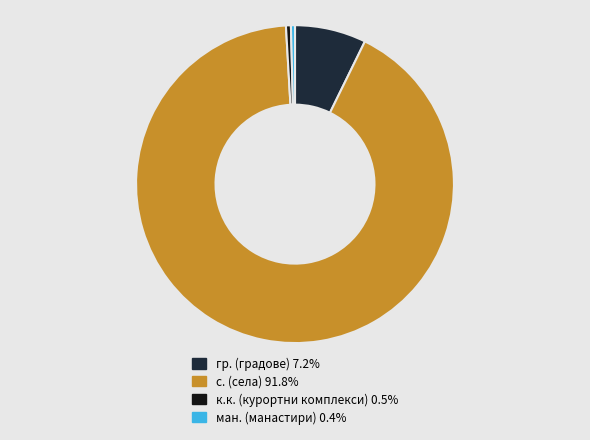

How many segments does this pie chart have?

4